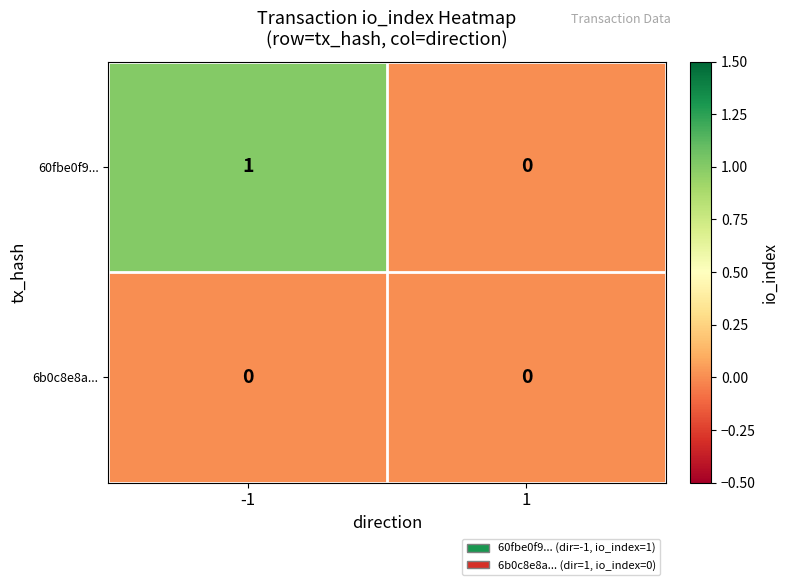

Rank the series by their maximum value, from lowest to highest.

6b0c8e8a..., 60fbe0f9...